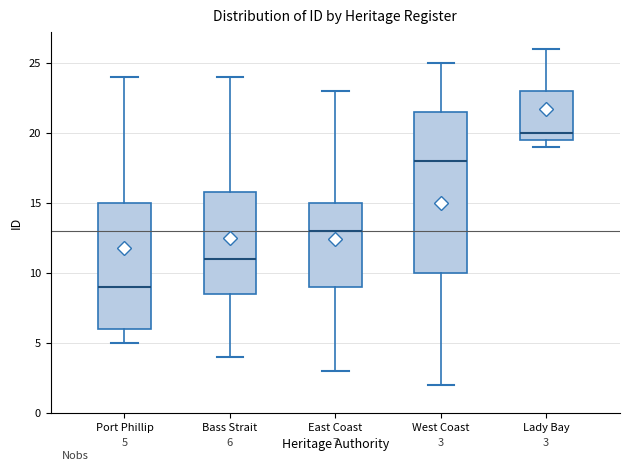

Which box is the tallest, from its lower edge to its upper edge?

West Coast